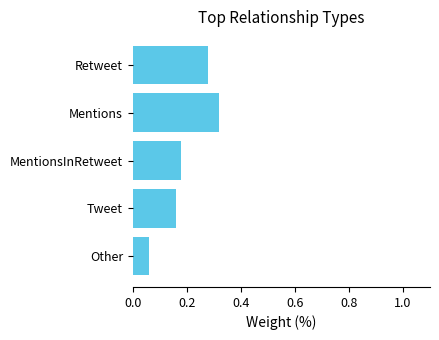

What is the label of the 5th bar from the bottom?

Retweet